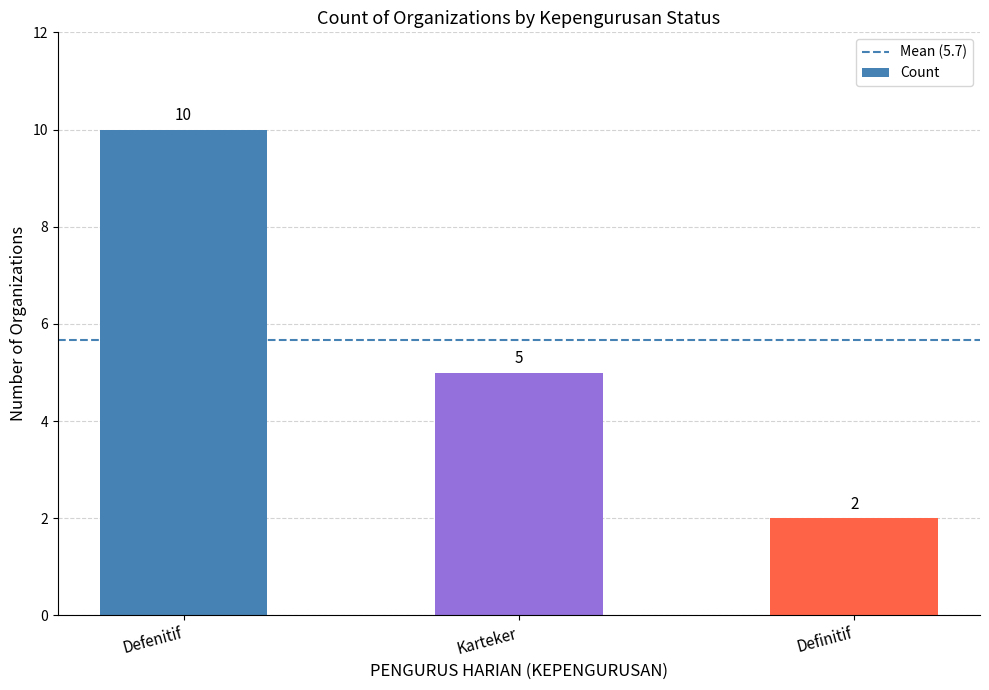

The value at Definitif is 2. True or false?

True